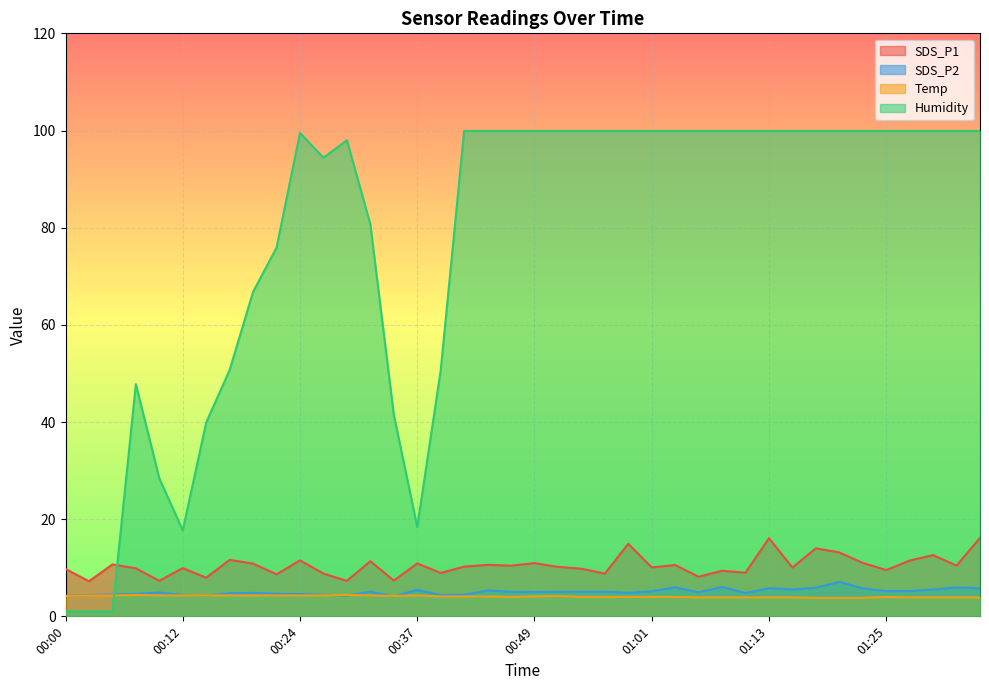

What is the value of the SDS_P2 point at the 16th from the left?

5.4